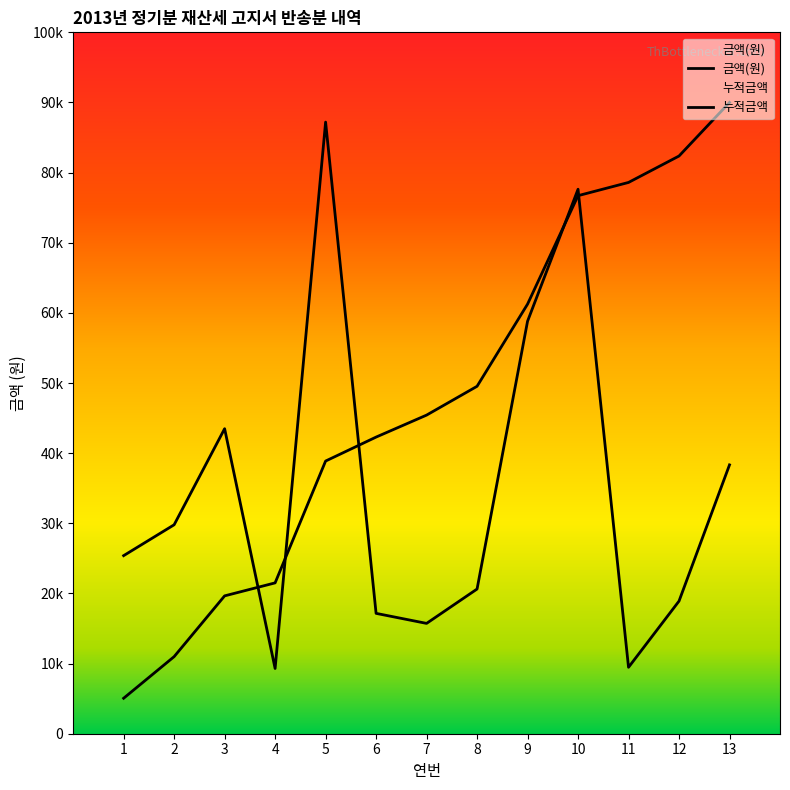

Which series ends up on top after the final intersection of 금액(원) and 연번?

연번